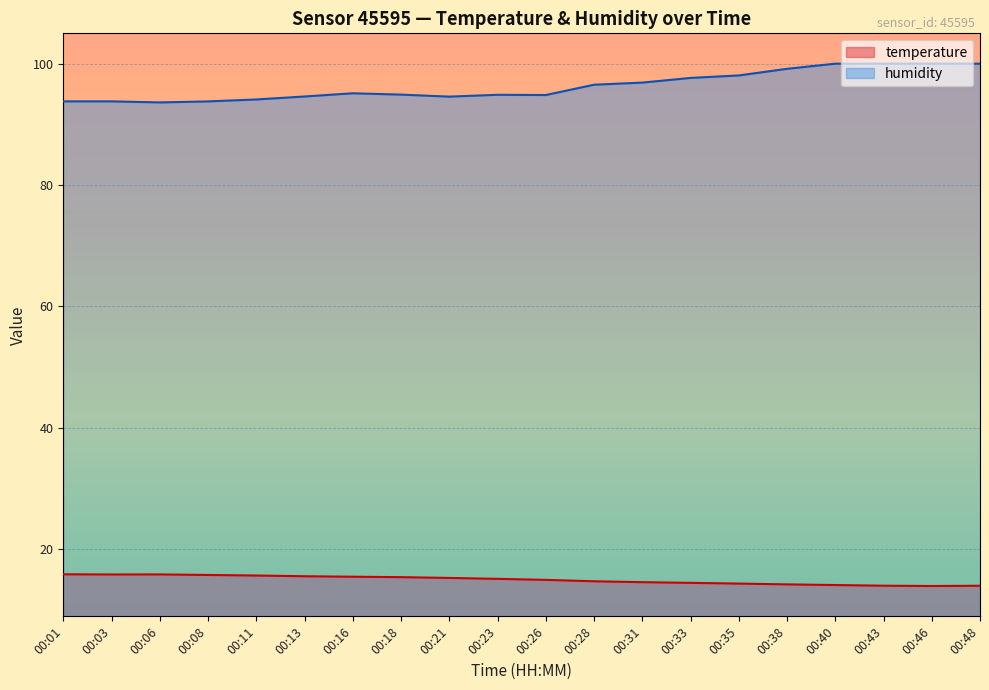

What is the difference between the maximum and minimum values in the humidity series?

6.4